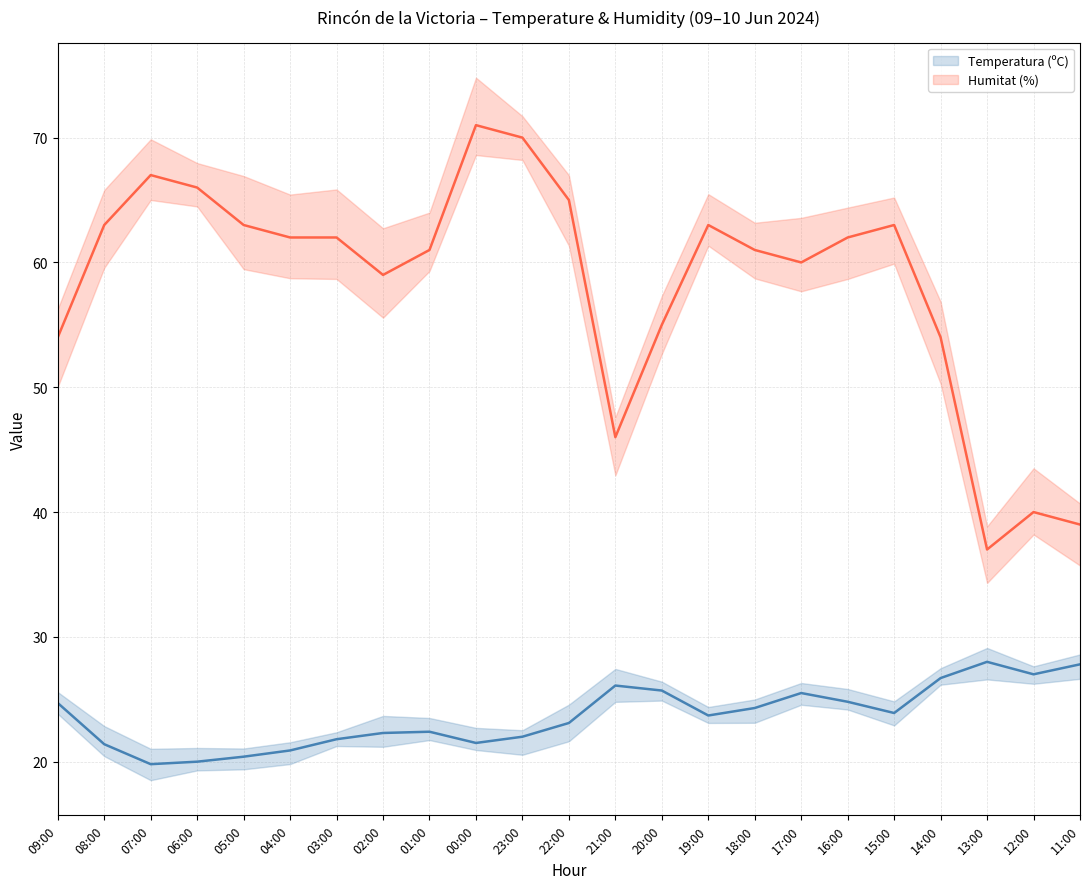

Which series has the largest total across all categories?

Humitat (%)